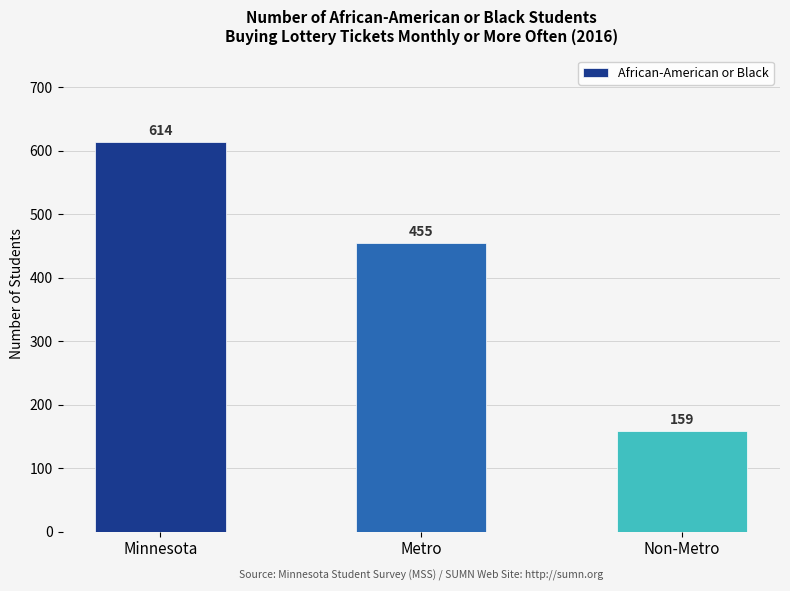

What is the maximum value shown in the chart?

614